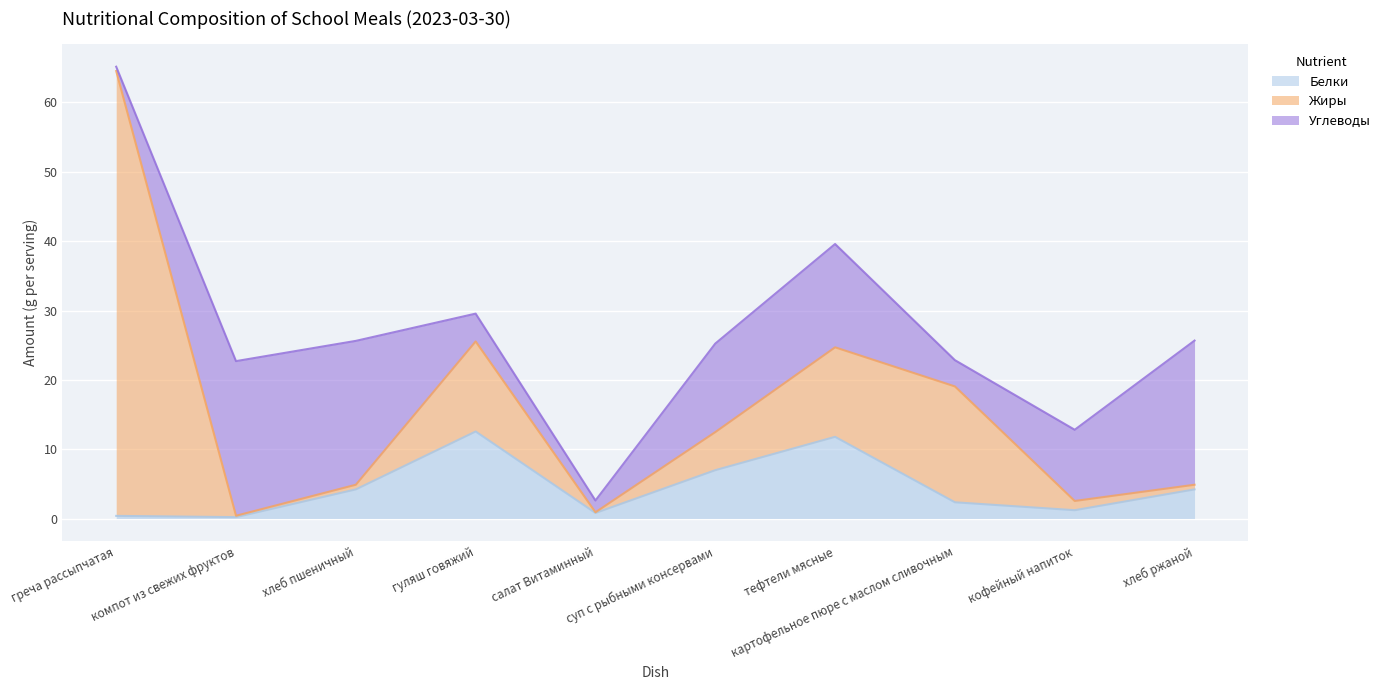

Which series ends up on top after the final intersection of Белки and Углеводы?

Углеводы